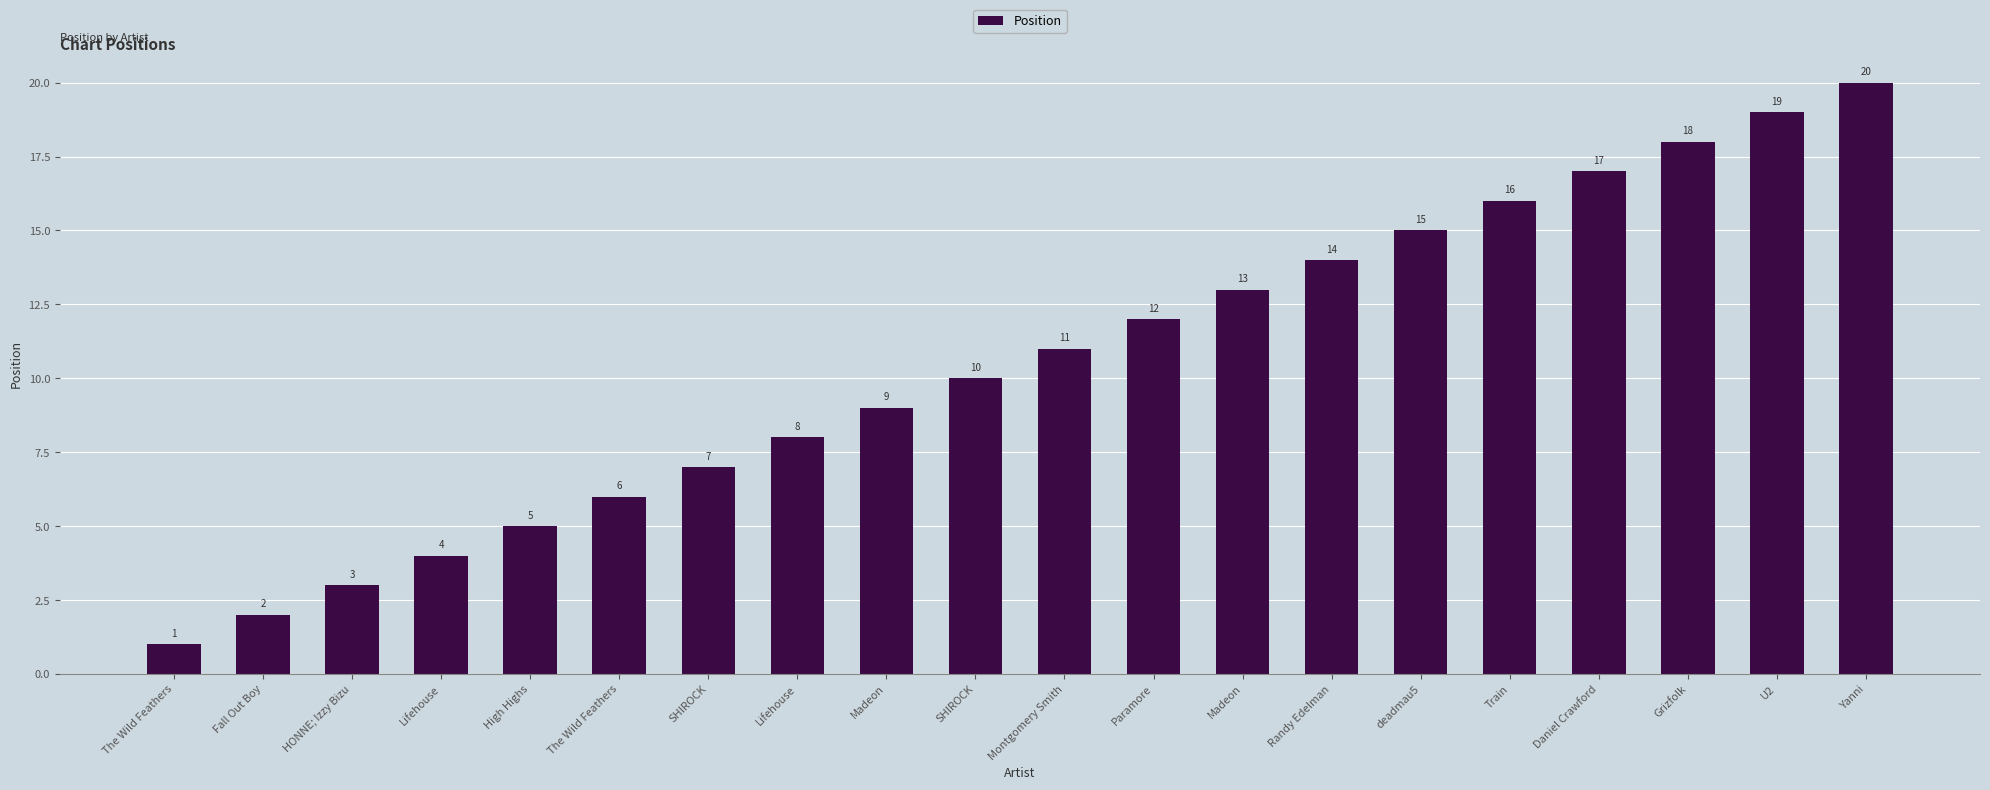

What is the change in value from SHIROCK to U2?

+12